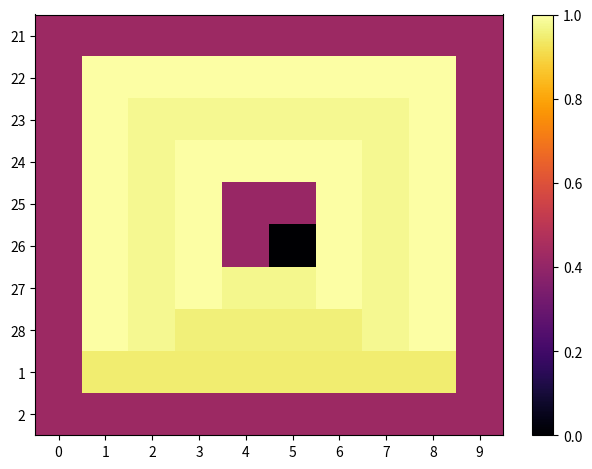

Reading left to right, list all the values displayed in this chart.

21: 0=0.4	1=0.4	2=0.4	3=0.4	4=0.4	5=0.4	6=0.4	7=0.4	8=0.4	9=0.4
22: 0=0.4	1=1.0	2=1.0	3=1.0	4=1.0	5=1.0	6=1.0	7=1.0	8=1.0	9=0.4
23: 0=0.4	1=1.0	2=1.0	3=1.0	4=1.0	5=1.0	6=1.0	7=1.0	8=1.0	9=0.4
24: 0=0.4	1=1.0	2=1.0	3=1.0	4=1.0	5=1.0	6=1.0	7=1.0	8=1.0	9=0.4
25: 0=0.4	1=1.0	2=1.0	3=1.0	4=0.4	5=0.4	6=1.0	7=1.0	8=1.0	9=0.4
26: 0=0.4	1=1.0	2=1.0	3=1.0	4=0.4	5=0.0	6=1.0	7=1.0	8=1.0	9=0.4
27: 0=0.4	1=1.0	2=1.0	3=1.0	4=1.0	5=1.0	6=1.0	7=1.0	8=1.0	9=0.4
28: 0=0.4	1=1.0	2=1.0	3=1.0	4=1.0	5=1.0	6=1.0	7=1.0	8=1.0	9=0.4
1: 0=0.4	1=0.9	2=0.9	3=0.9	4=0.9	5=0.9	6=0.9	7=0.9	8=0.9	9=0.4
2: 0=0.4	1=0.4	2=0.4	3=0.4	4=0.4	5=0.4	6=0.4	7=0.4	8=0.4	9=0.4